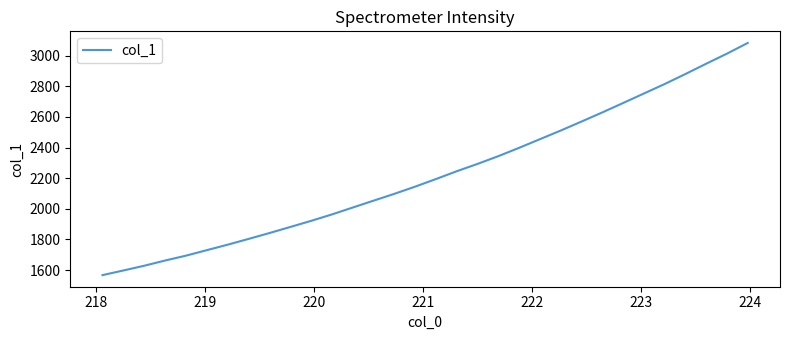

What is the minimum value shown in the chart?

1567.1